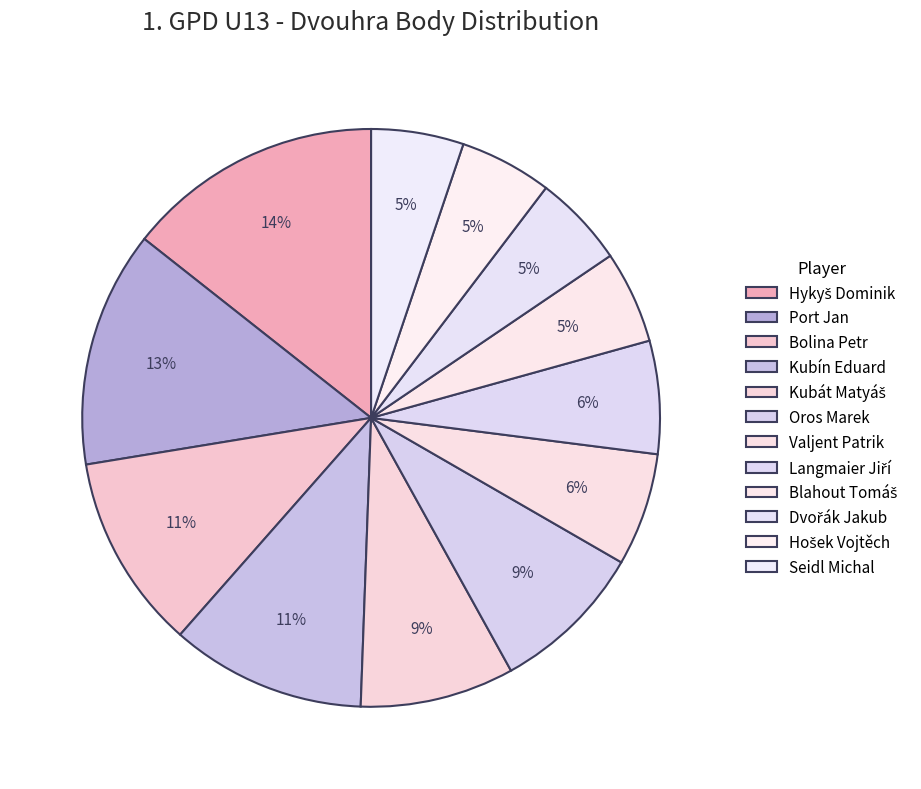

To the nearest percent, what portion does Valjent Patrik represent?

6%